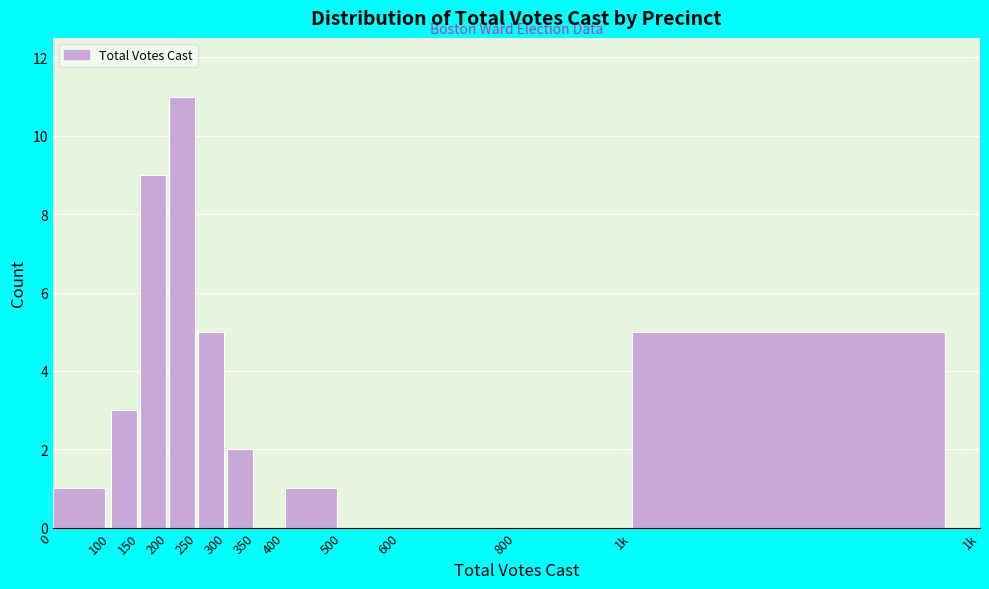

Reading left to right, extract all data points from this chart.

0=1	100=3	150=9	200=11	250=5	300=2	350=0	400=1	500=0	600=0	800=0	1k=5